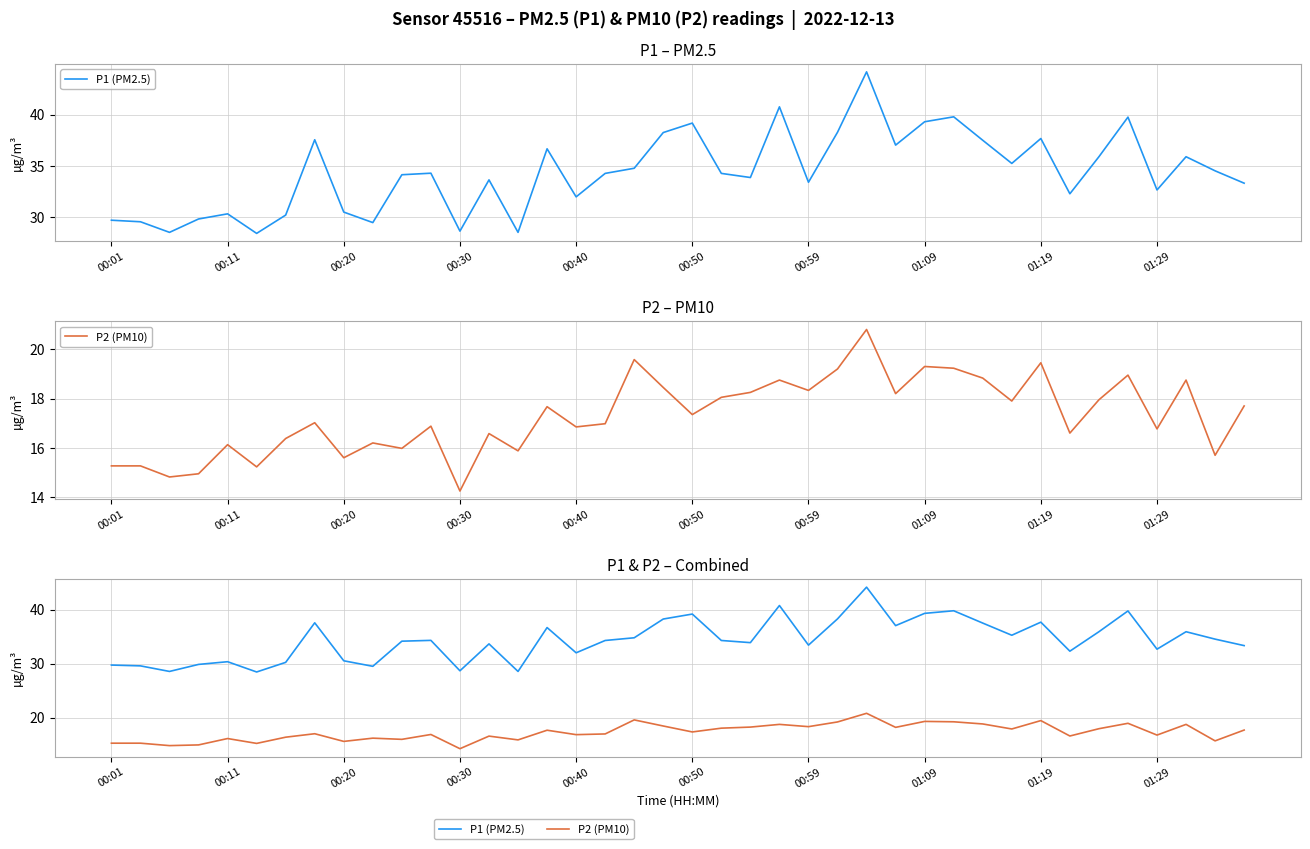

How many values in the P1 (PM2.5) series exceed 34?

22